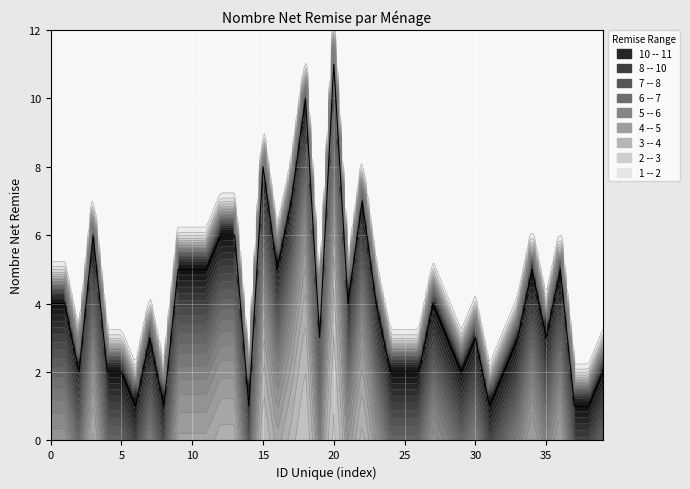

List the labels in order of value, largest first.

273365, 399471, 585742, 554464, 396527, 841934, 266871, 408621, 576061, 688243, 691235, 856250, 895217, 133094, 143429, 410177, 146571, 877798, 511540, 188110, 640083, 670950, 264040, 543217, 546130, 730732, 145936, 575686, 474657, 413957, 189285, 782941, 739920, 770907, 427811, 155789, 768168, 234551, 423703, 160995